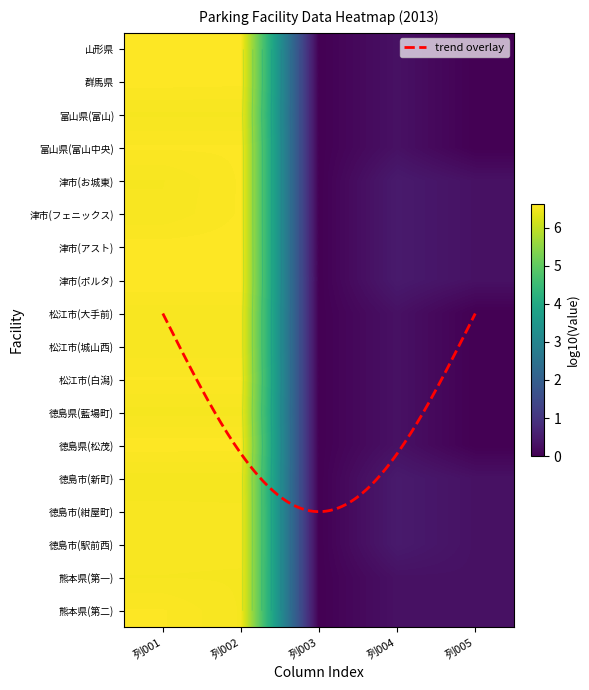

Which category has the highest value in the 富山県(富山) series?

列001